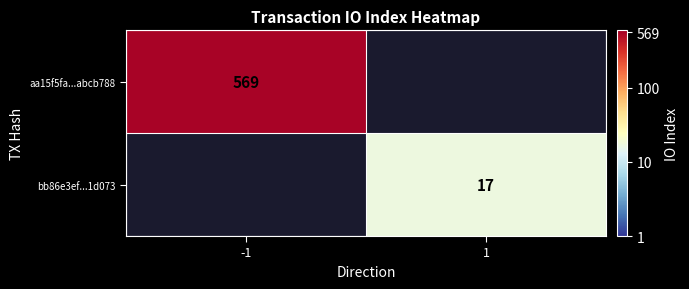

The aa15f5fa...abcb788 series shows 569 at -1. True or false?

True